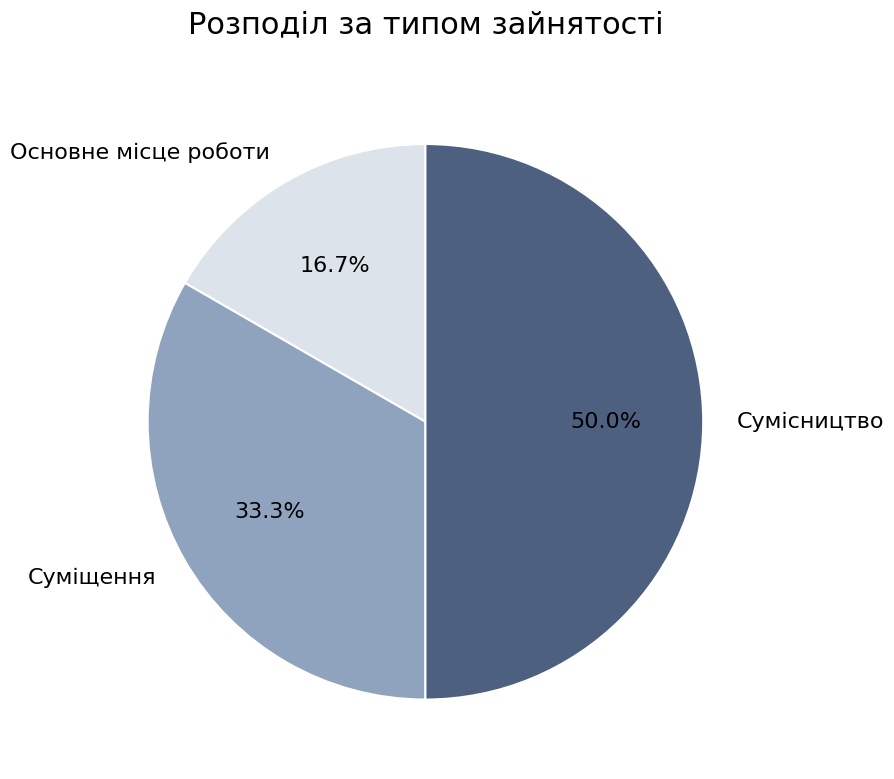

Is it true that Сумісництво is 50% of the pie?

True